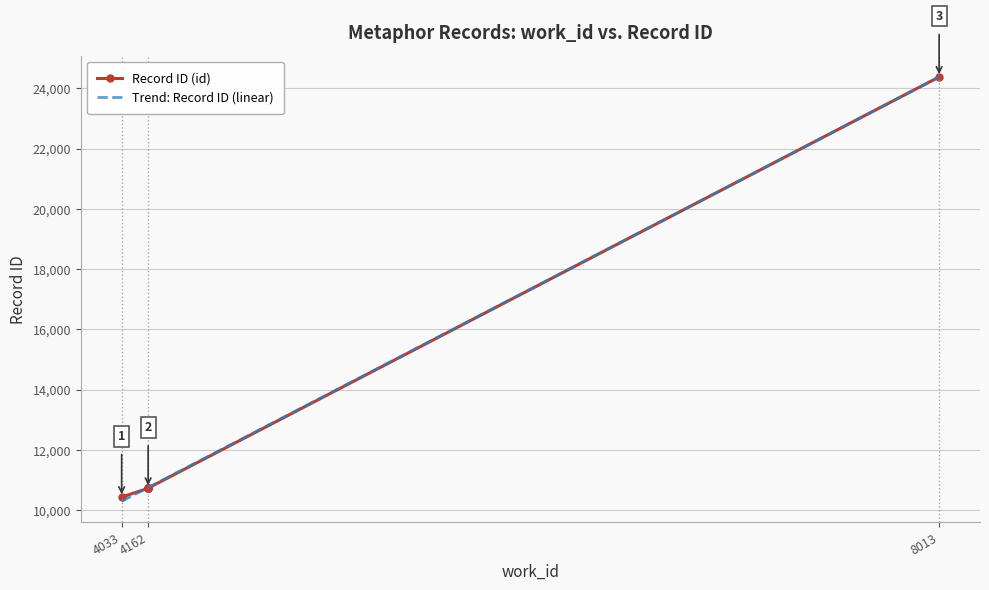

Which category has the lowest value across all series?

4033